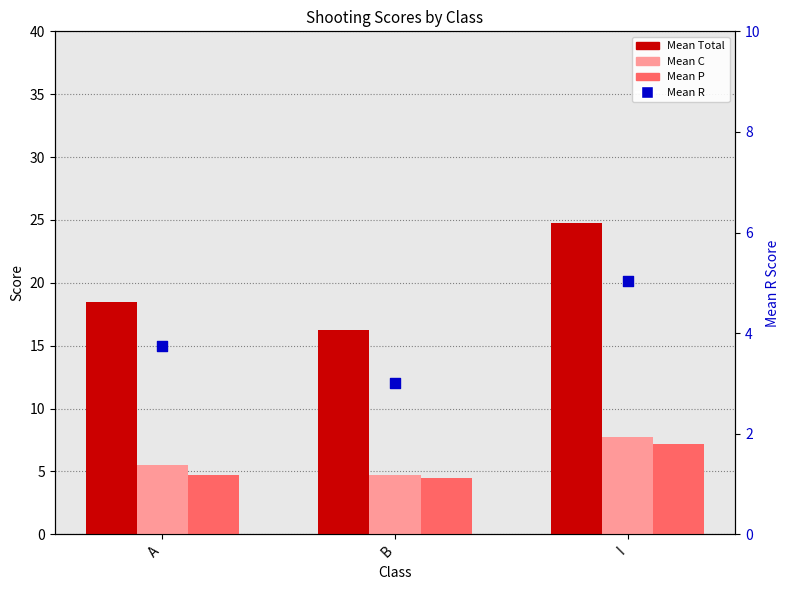

At how many categories does at least one series exceed 7?

3